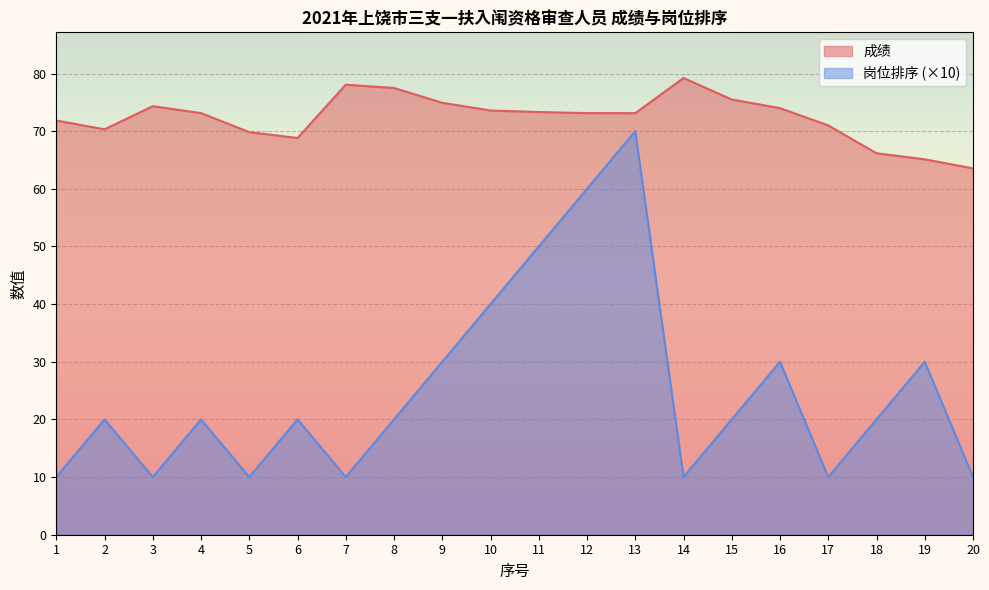

At 8, list the series in order from largest to smallest.

成绩, 岗位排序 (×10)